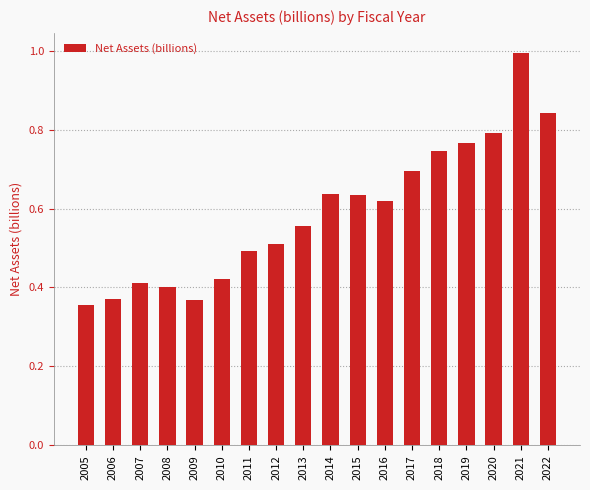

What is the change in value from 2015 to 2018?

+0.1